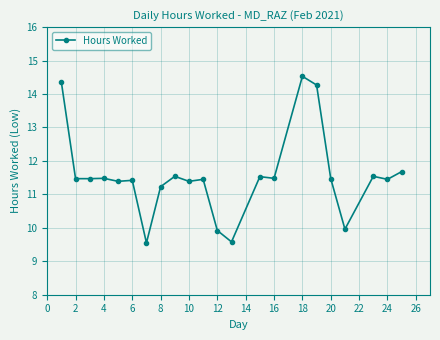

True or false: the data has more than 0 interior local peaks.

True